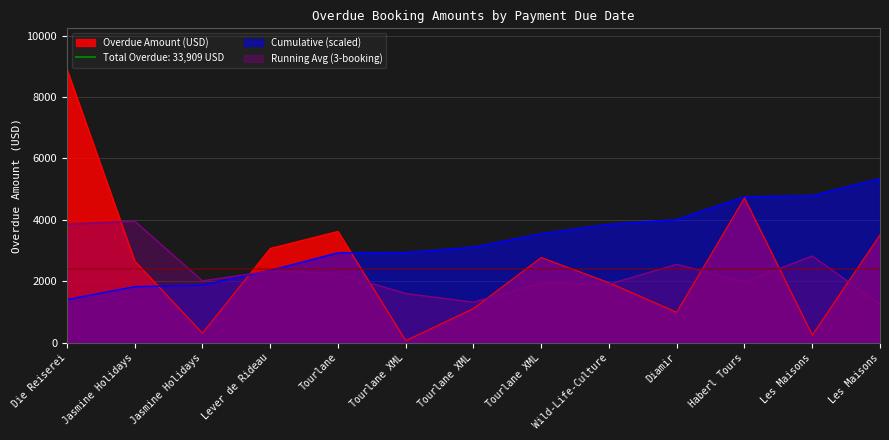

True or false: the data shows 3481 at Wild-Life-Culture.

False